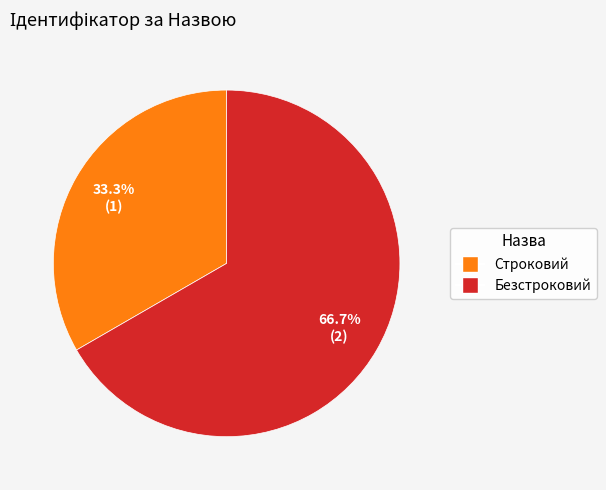

Which slice is the largest?

Безстроковий